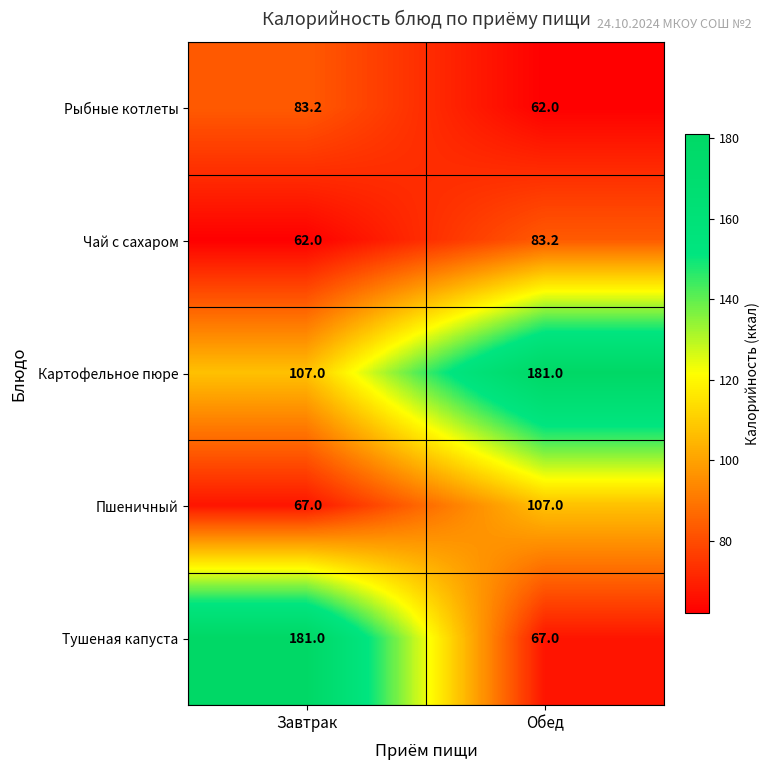

True or false: Картофельное пюре has a value of 107.0 at Завтрак.

True